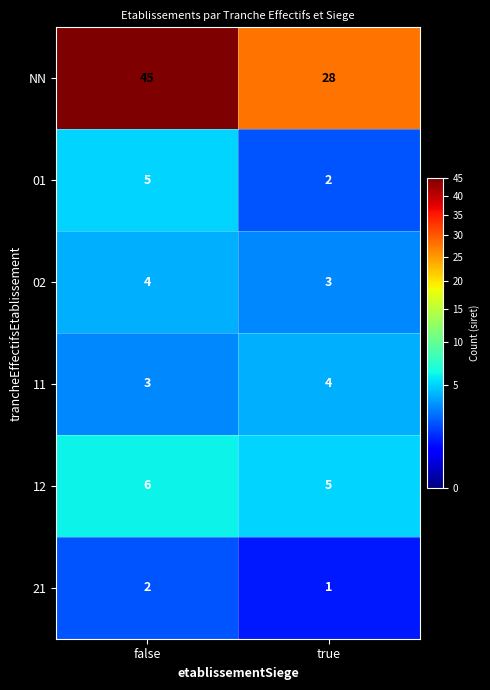

Is it true that NN equals 45 at false?

True